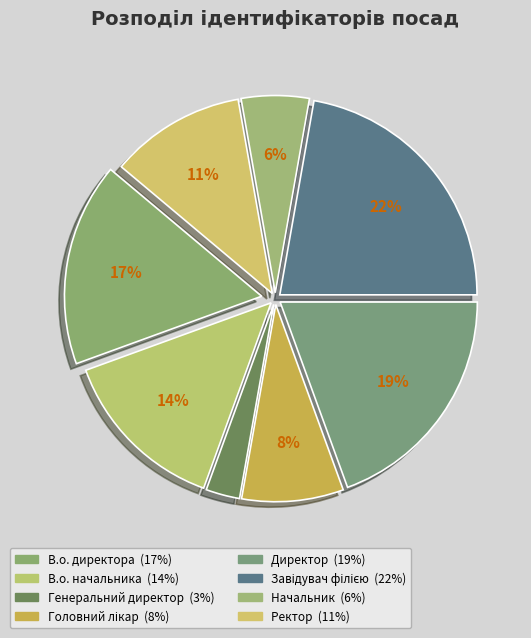

How many slices are in this pie chart?

8